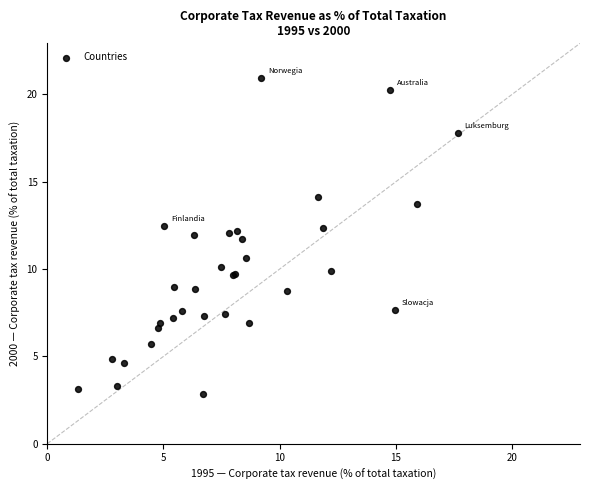

What Y value in the scatter plot is closest to 11?

10.6